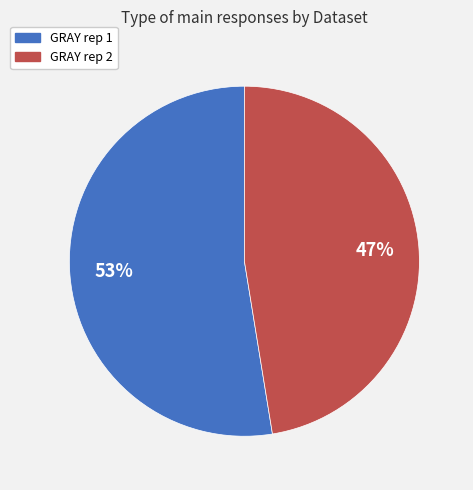

To the nearest percent, what is the combined percentage of GRAY rep 1 and GRAY rep 2?

100%